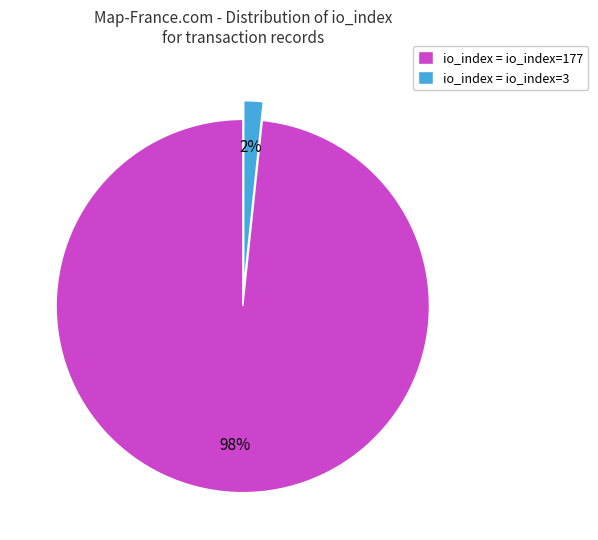

To the nearest percent, what is the average slice percentage?

50%